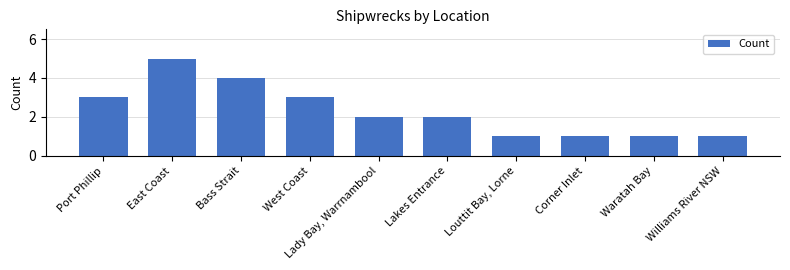

What is the maximum value shown in the chart?

5